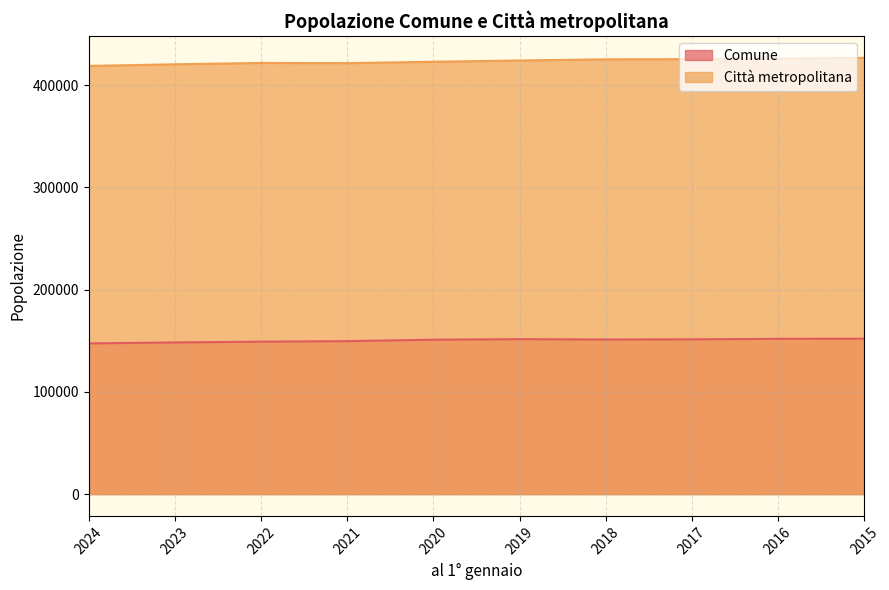

The value of Comune at 2020 is 74659. True or false?

False